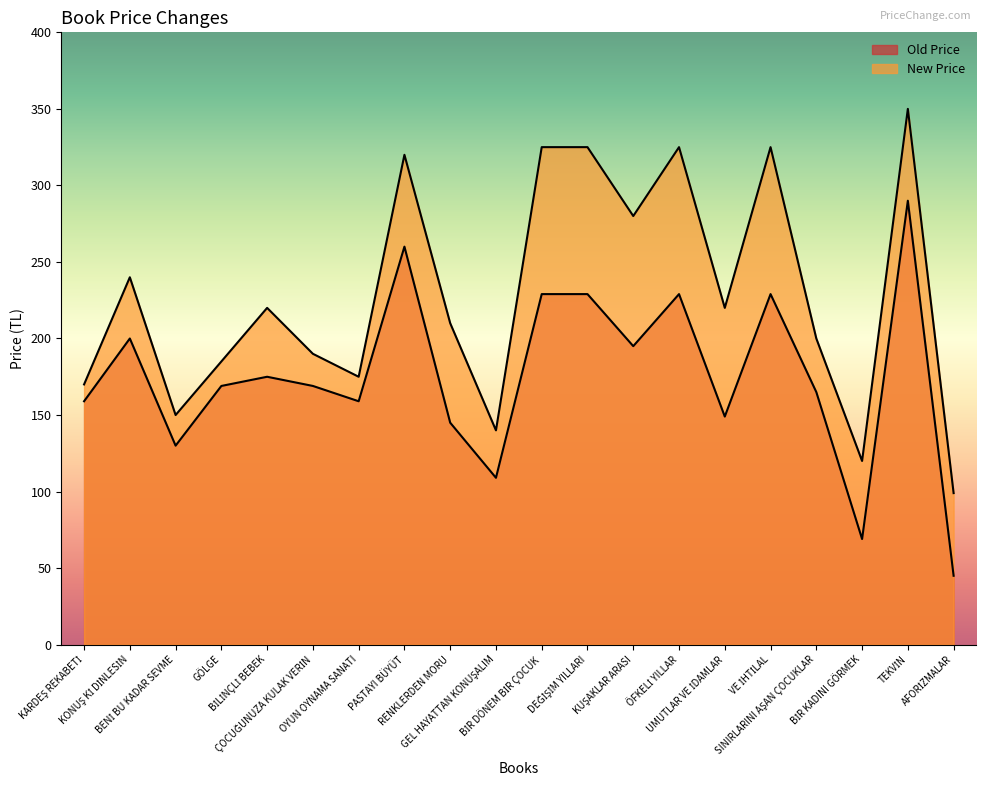

Is the value of Old Price at VE İHTİLAL greater than the value of New Price at KONUŞ Kİ DİNLESİN?

No